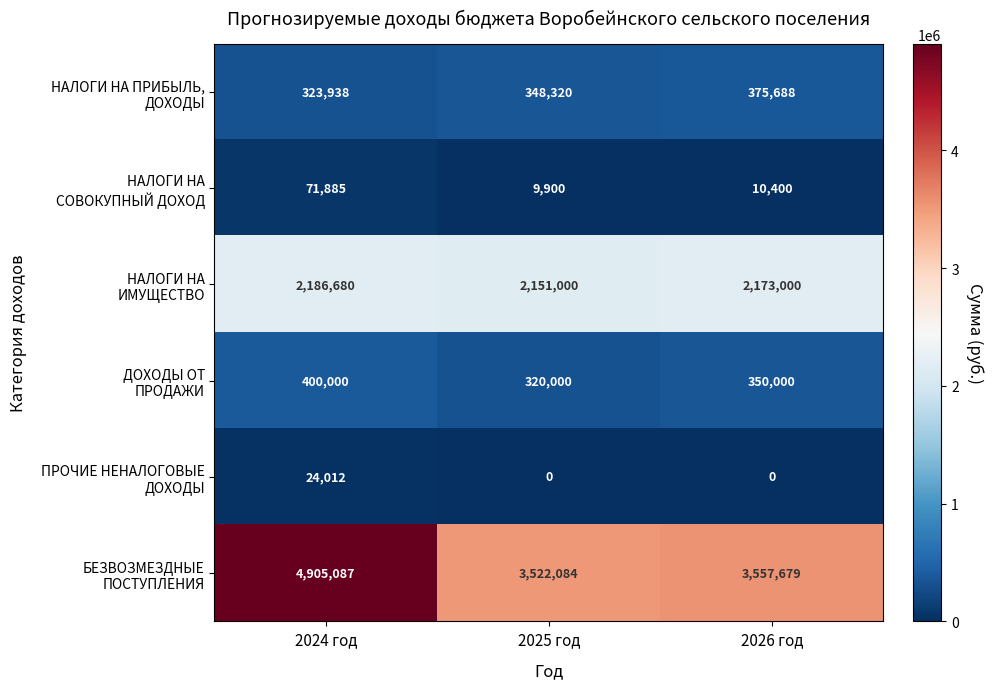

Count the number of data series in this chart.

6